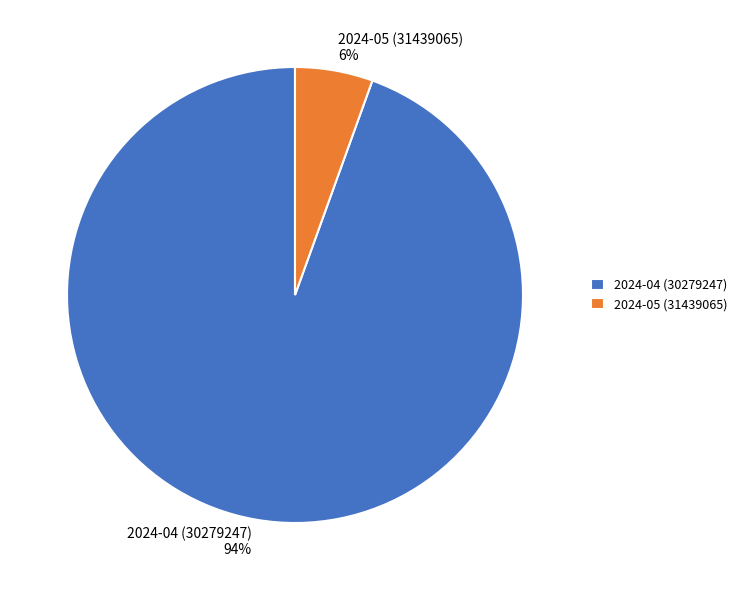

Do 2024-05 (31439065) and 2024-04 (30279247) together represent more than half of the pie?

Yes